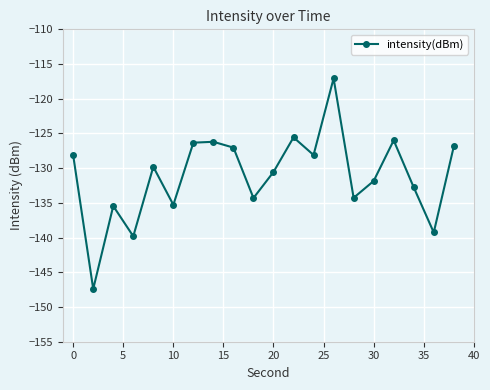

What is the sum of all values?

-2622.0